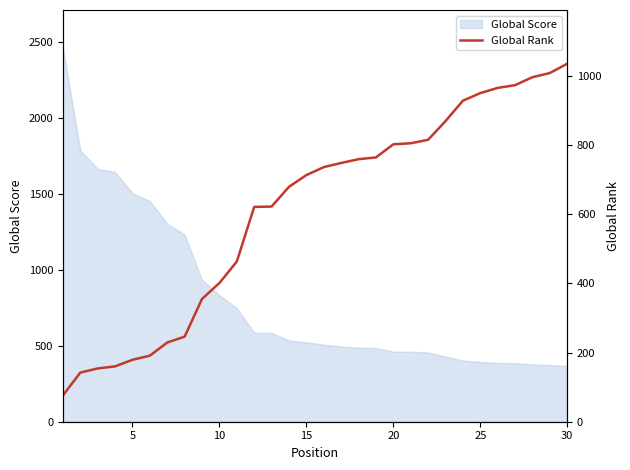

What is the maximum value for Global Score?

2462